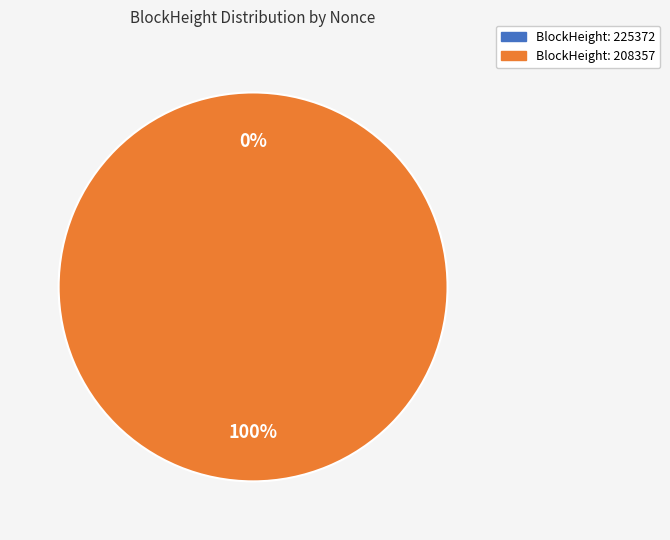

The 208357 slice represents 100% of the pie. True or false?

True